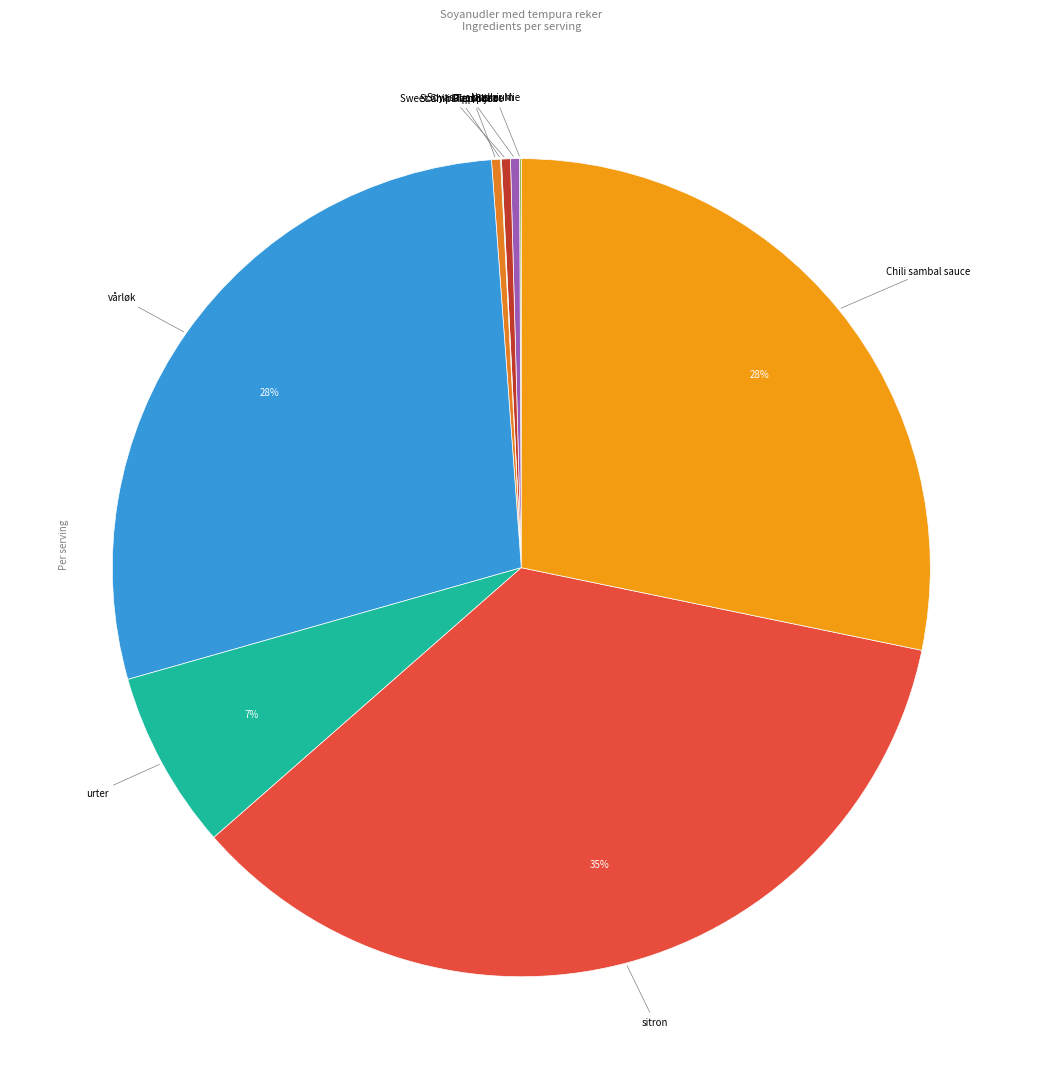

Which slice is the largest?

sitron